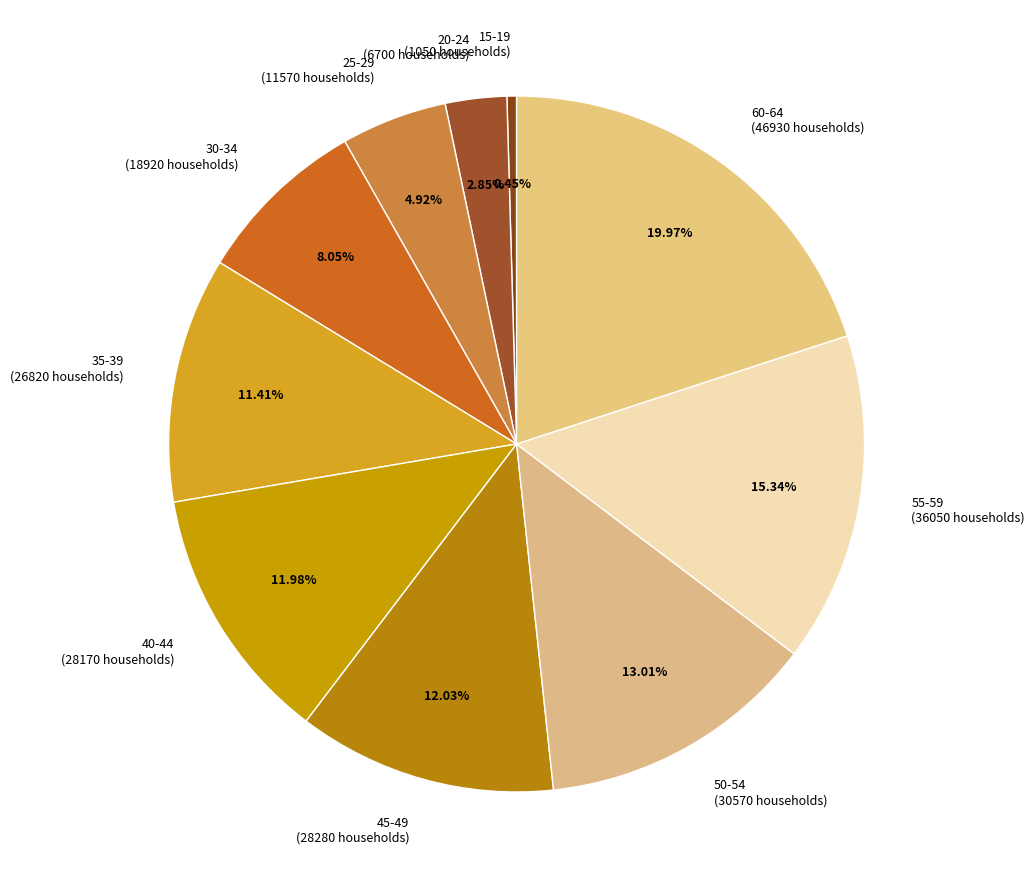

Is the sum of 35-39 and 60-64 greater than half?

No